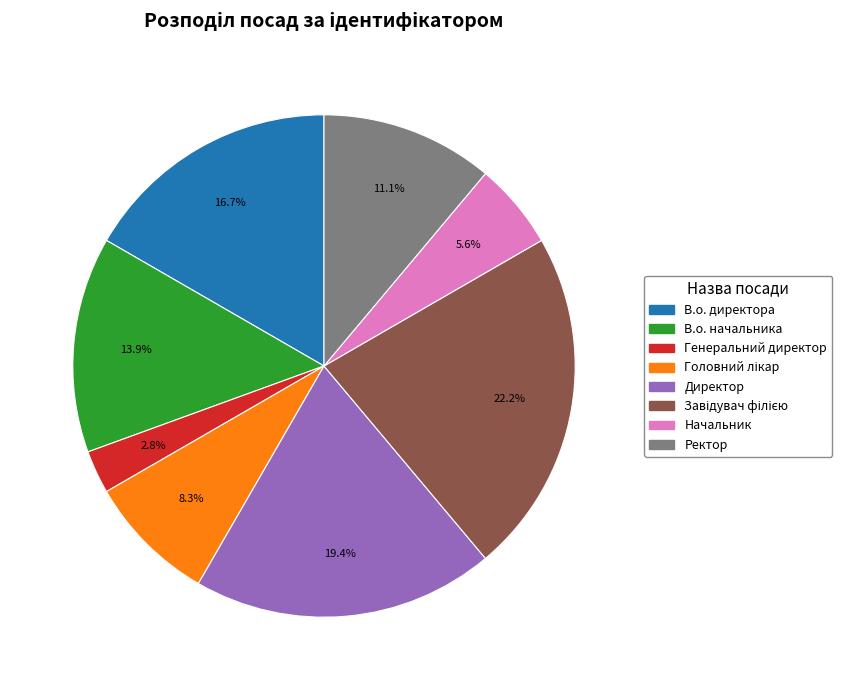

Which has a higher value, Начальник or В.о. начальника?

В.о. начальника